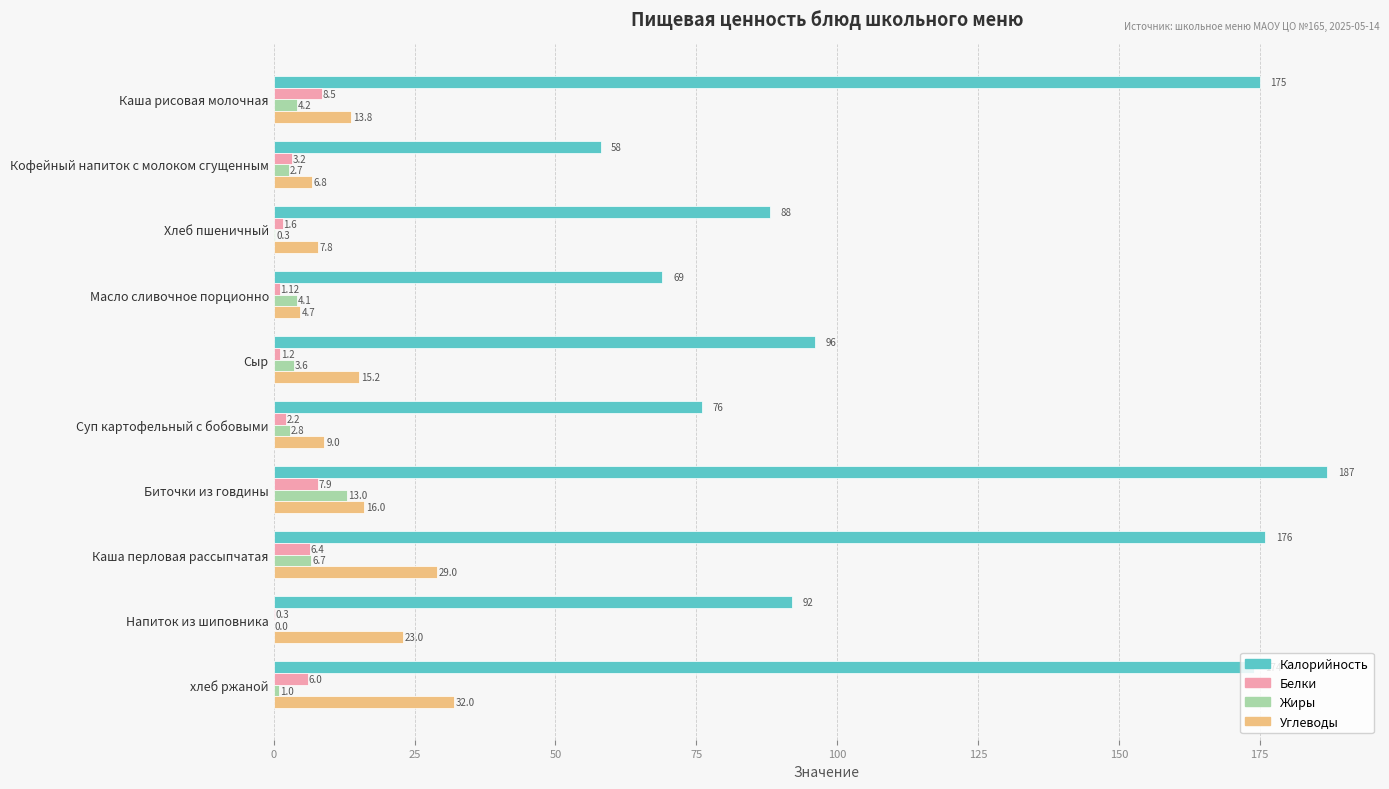

At which label does Калорийность reach its peak?

Биточки из говдины